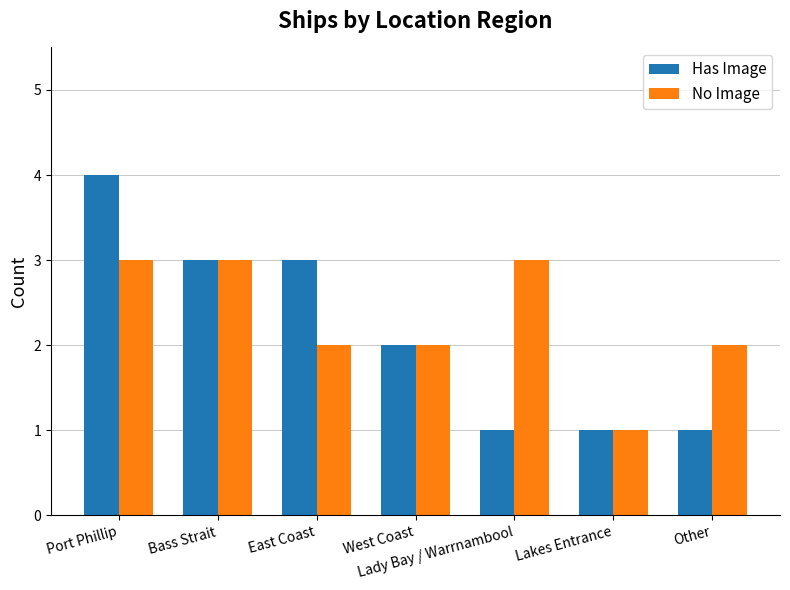

What position from the left is West Coast?

4